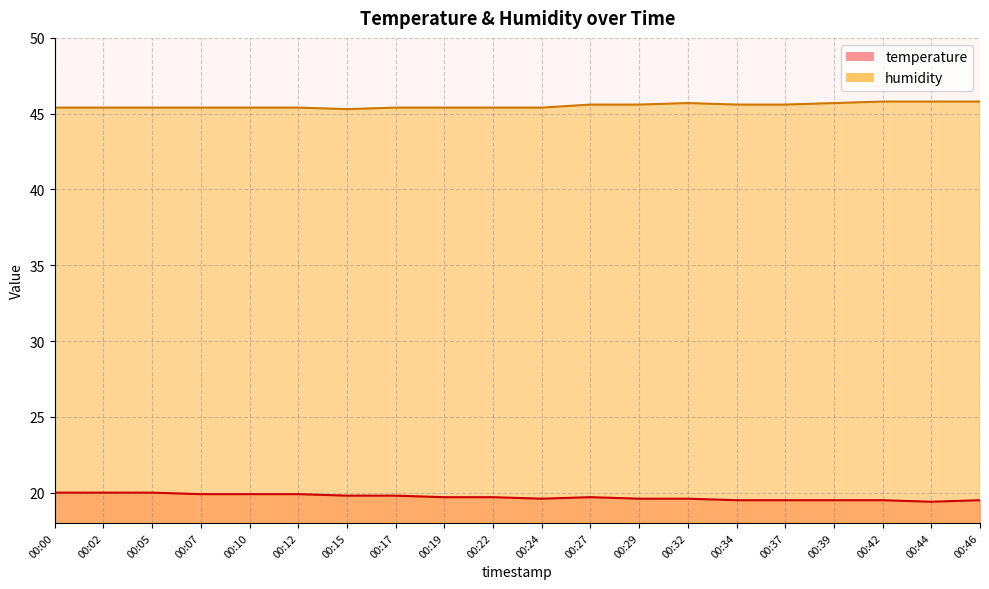

Which series has the largest range (max minus min)?

temperature